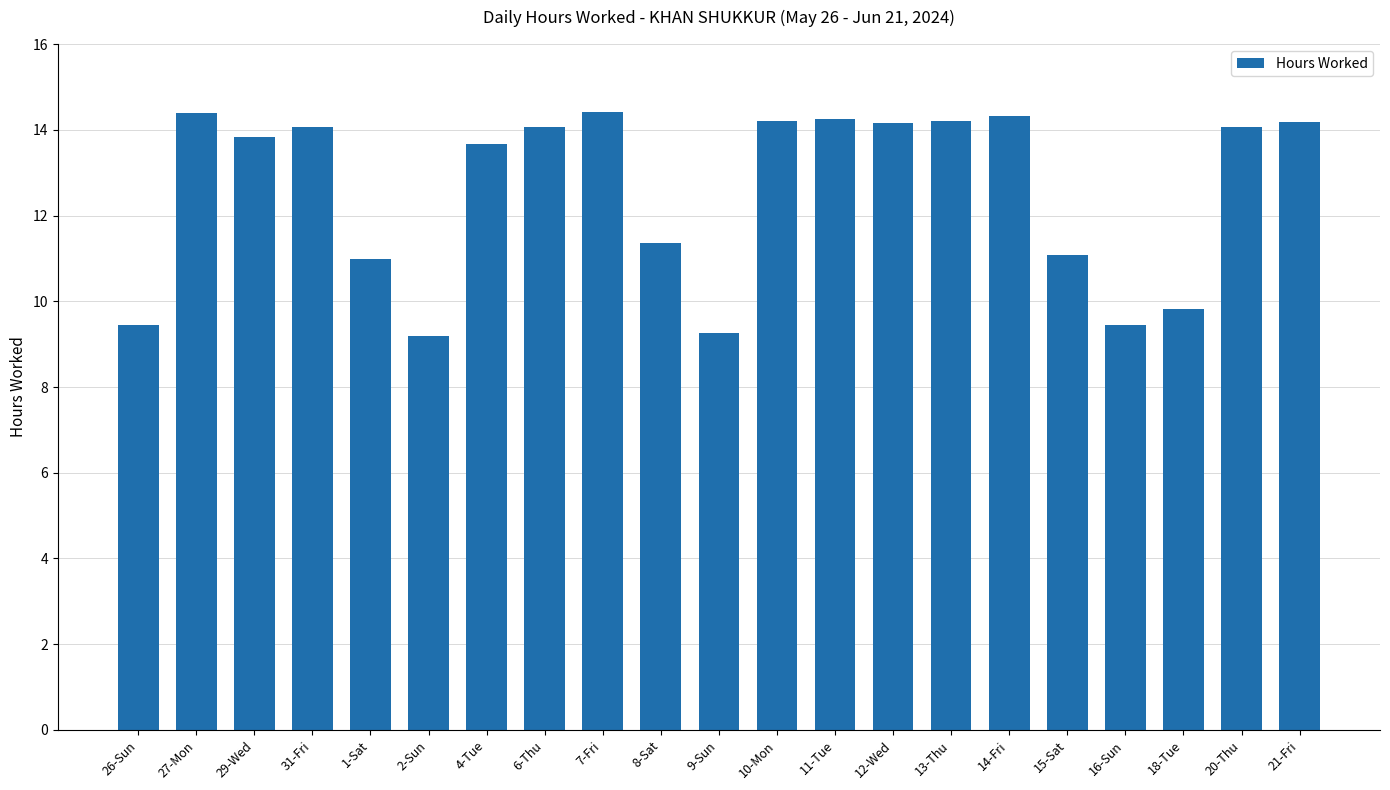

What is the greatest value displayed?

14.4